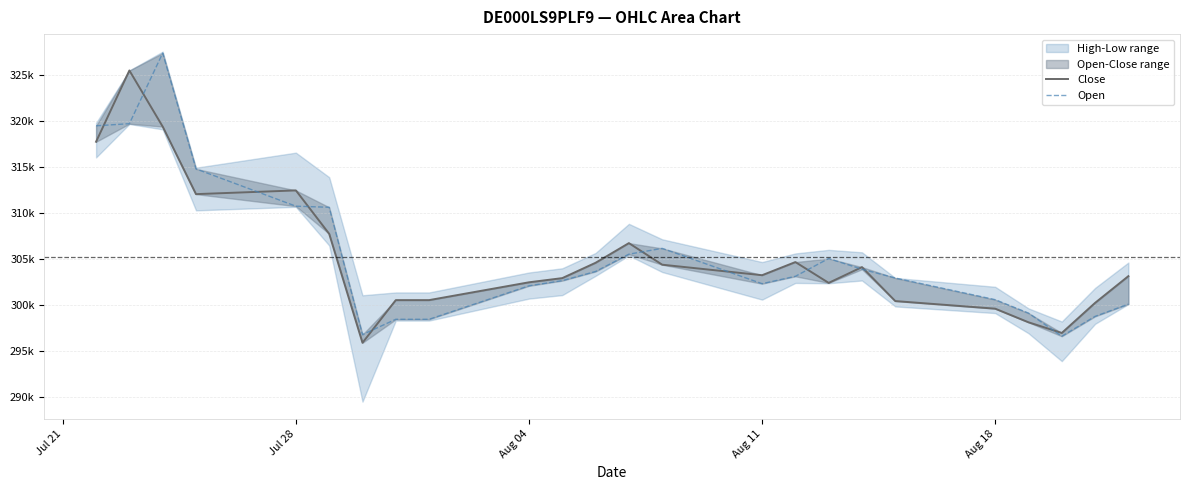

Is the value of Open at 17 greater than the value of Close at 18?

Yes